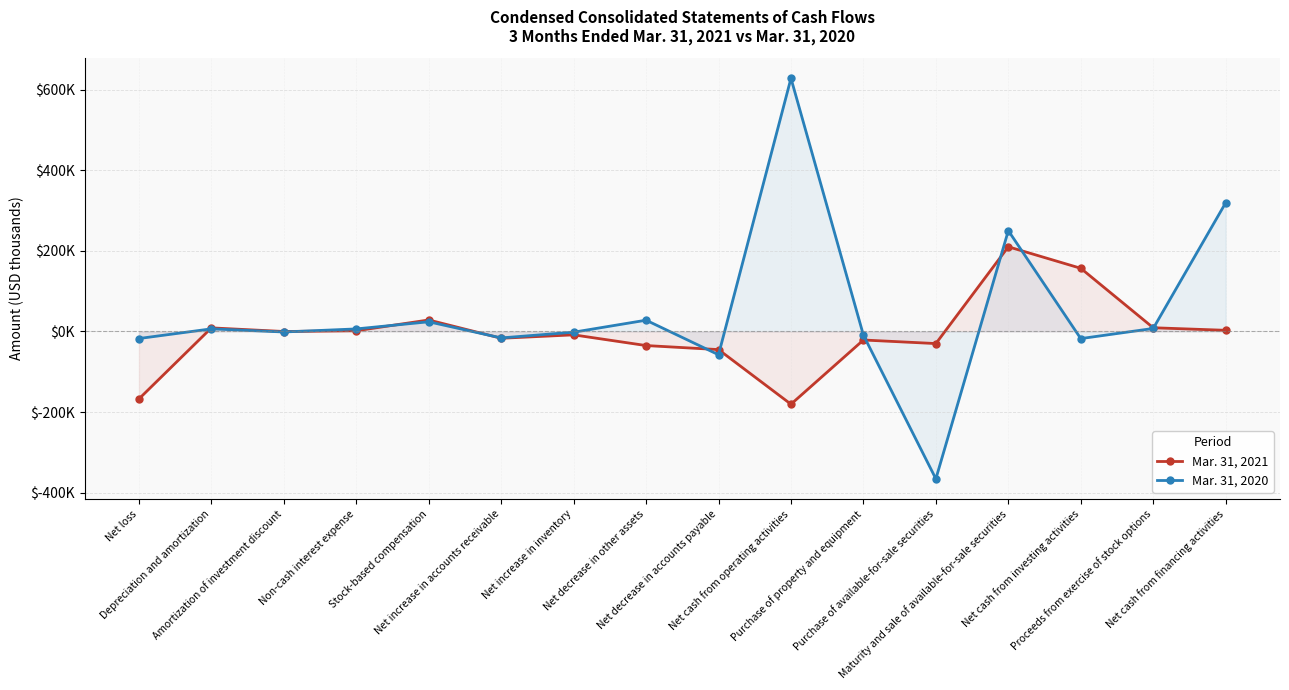

At which label does Mar. 31, 2021 first exceed -82?

Depreciation and amortization